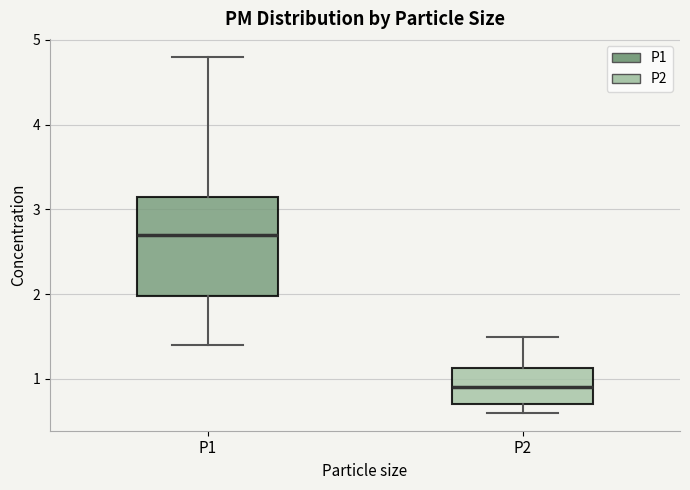

Comparing the boxes themselves (not the whiskers), which one is the tallest?

P1